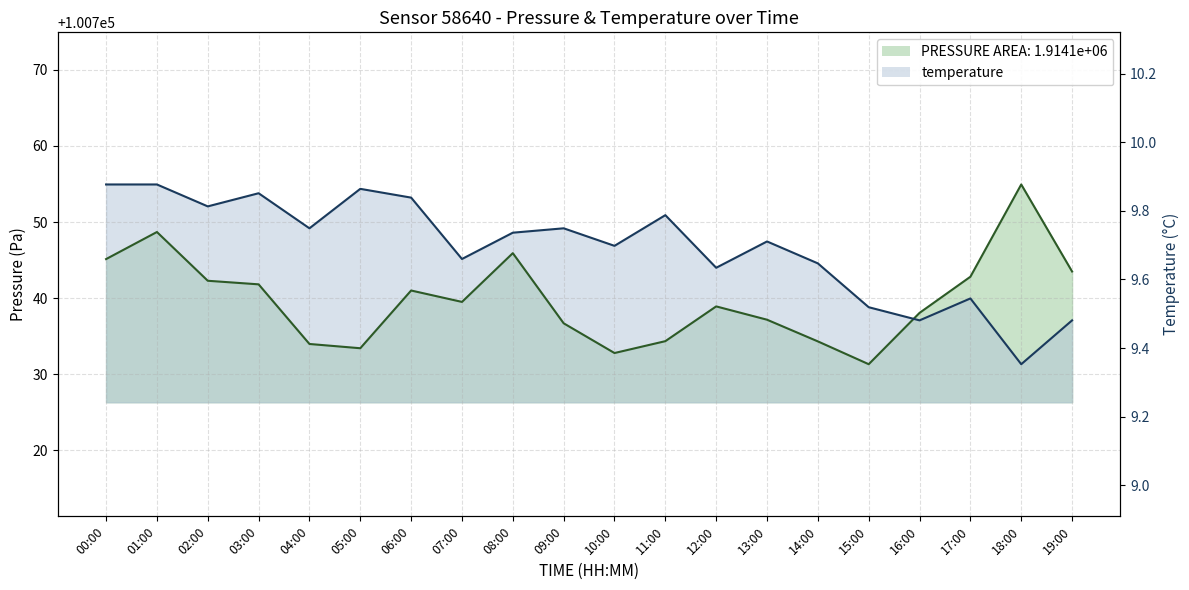

The chart shows a value of 3.2 at 09:00. True or false?

False